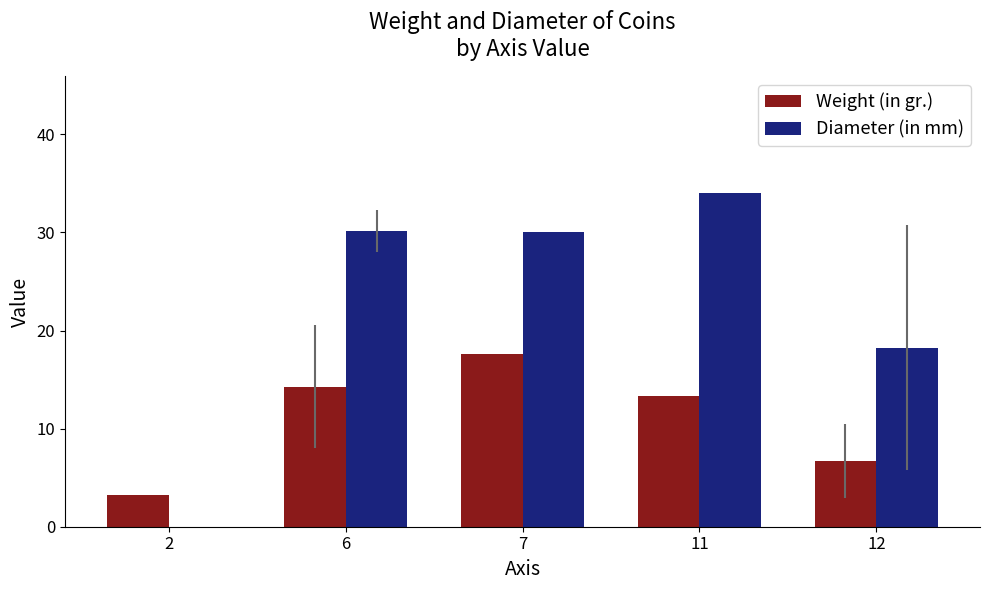

What is the sum of the Weight (in gr.) values at 7 and 2?

20.9